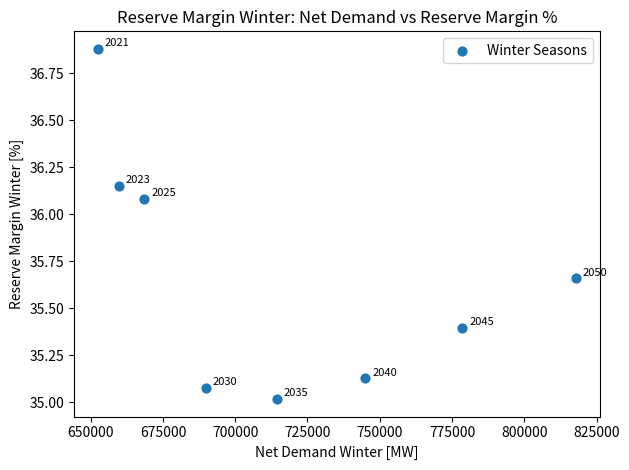

What Y value in the scatter plot is closest to 35?

35.0